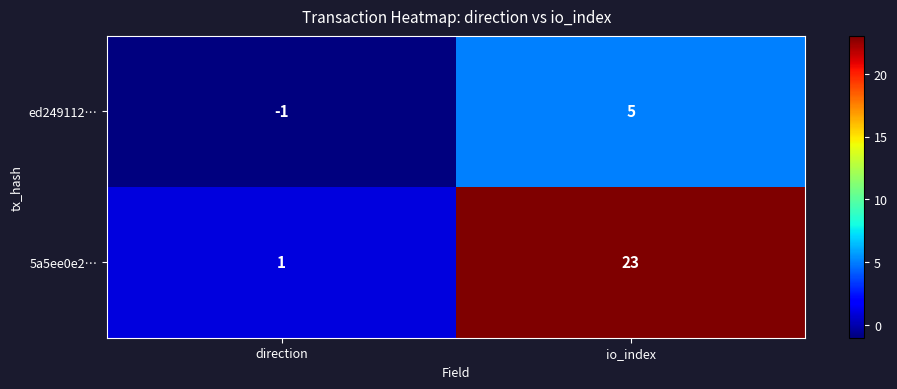

Reading left to right, transcribe all the data shown in this chart.

ed249112…: direction=-1	io_index=5
5a5ee0e2…: direction=1	io_index=23